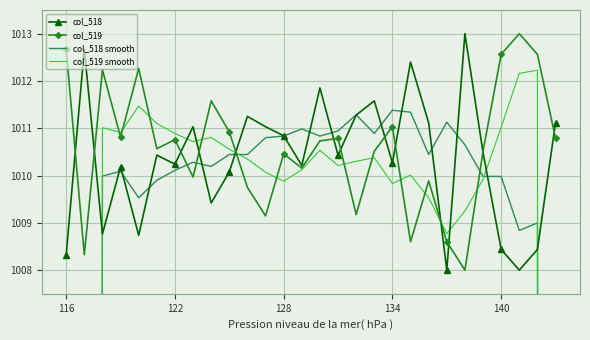

True or false: col_518 smooth and col_518 intersect in this chart.

True